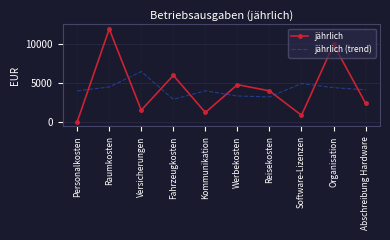

At how many categories does at least one series exceed 3288?

10